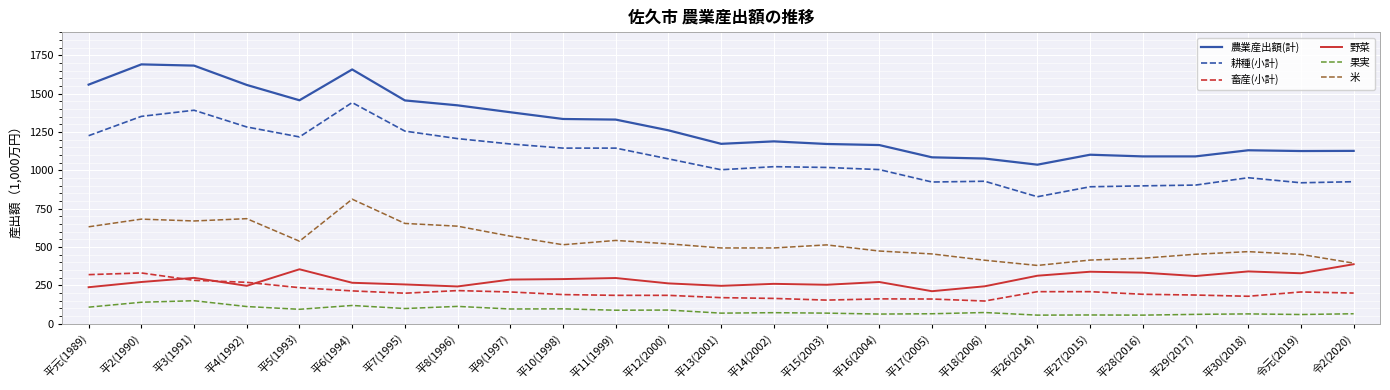

Is the value of 畜産(小計) at 平11(1999) greater than the value of 耕種(小計) at 平5(1993)?

No